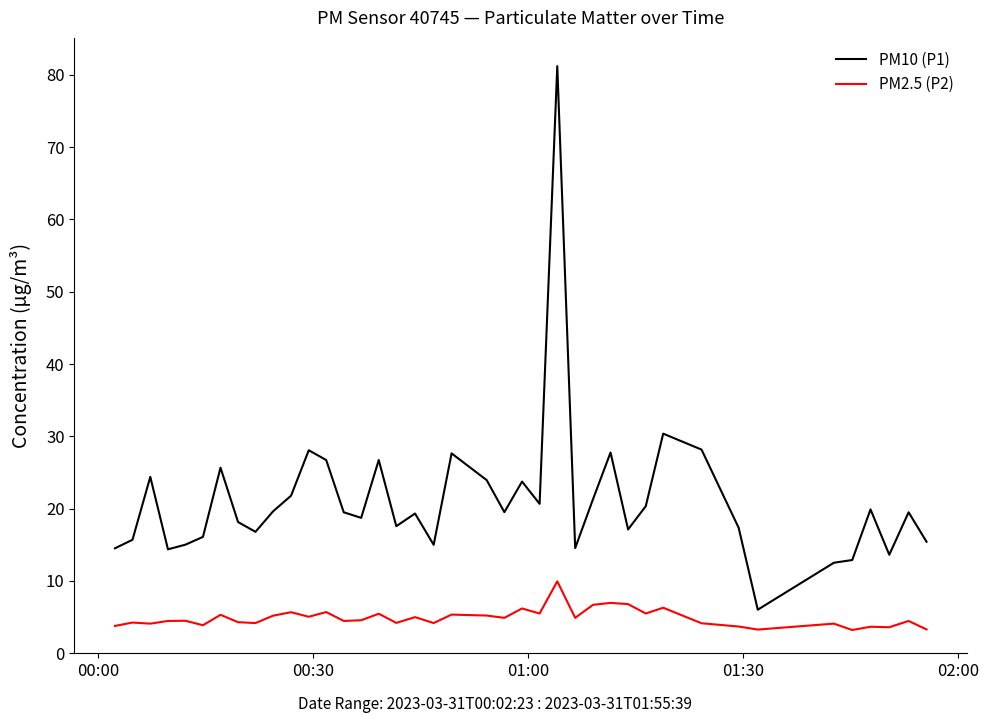

Which series has the largest total across all categories?

PM10 (P1)